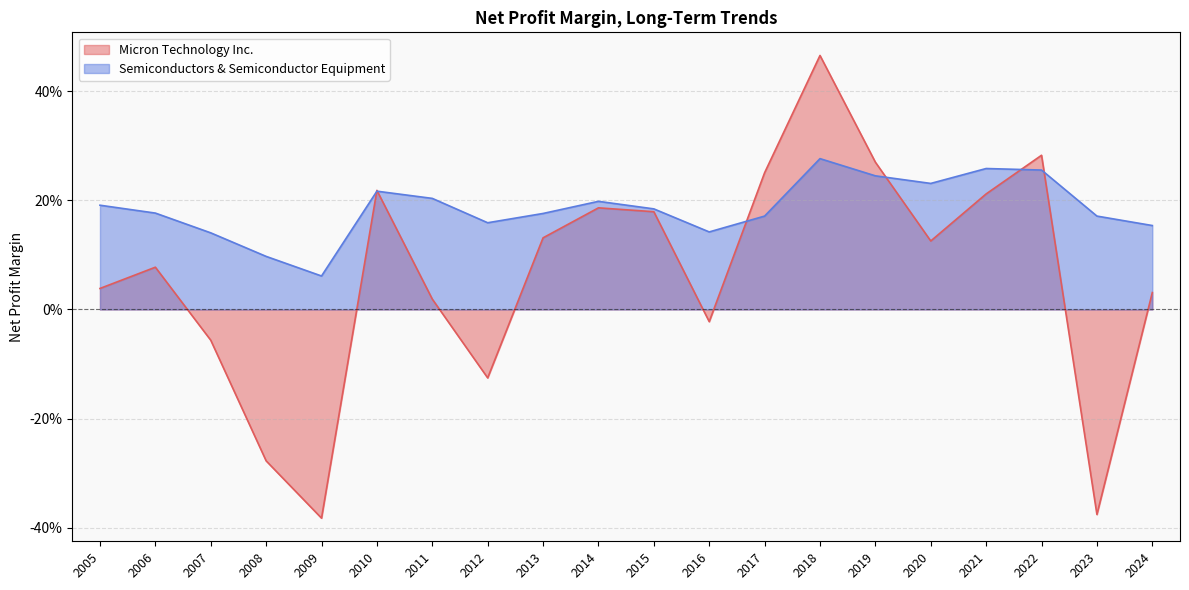

True or false: Micron Technology Inc. has more than 2 interior local peaks.

True